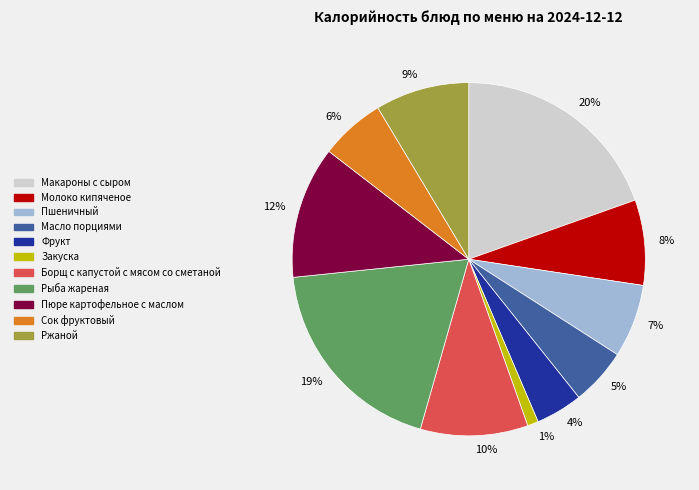

To the nearest percent, what percentage of the pie is Сок фруктовый?

6%